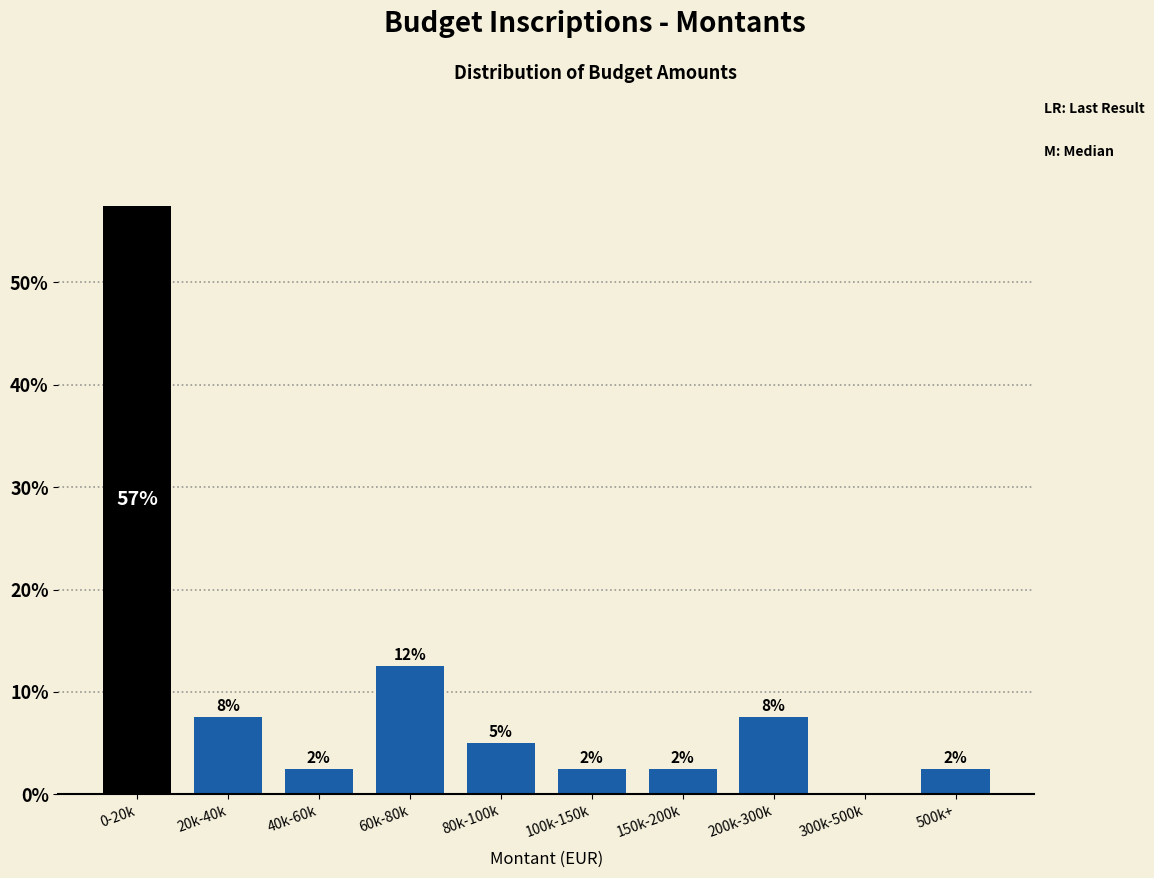

Are the bars horizontal?

No